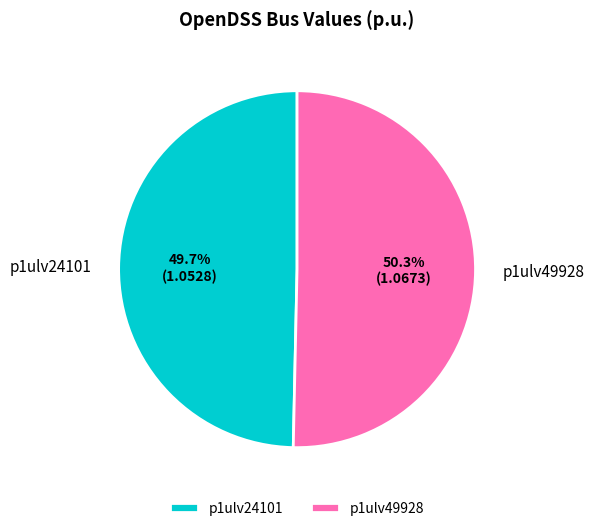

True or false: p1ulv24101 accounts for 44% of the total.

False